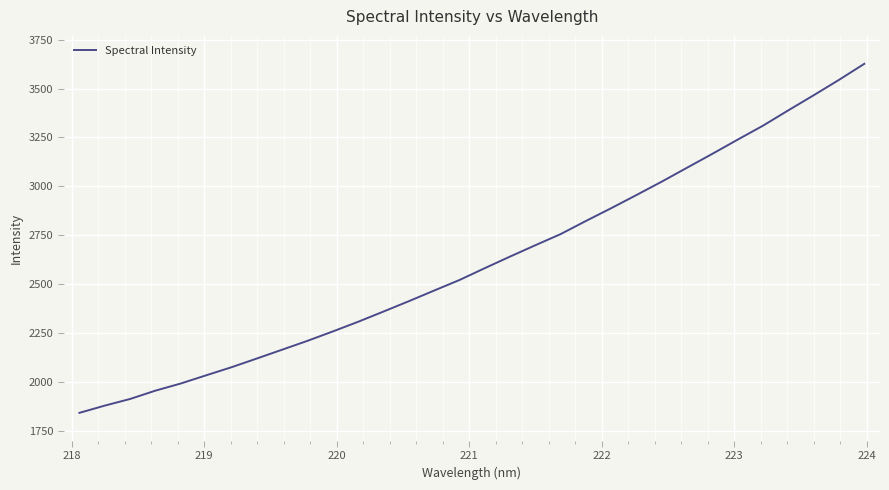

What is the difference between the maximum and minimum values?

1784.0